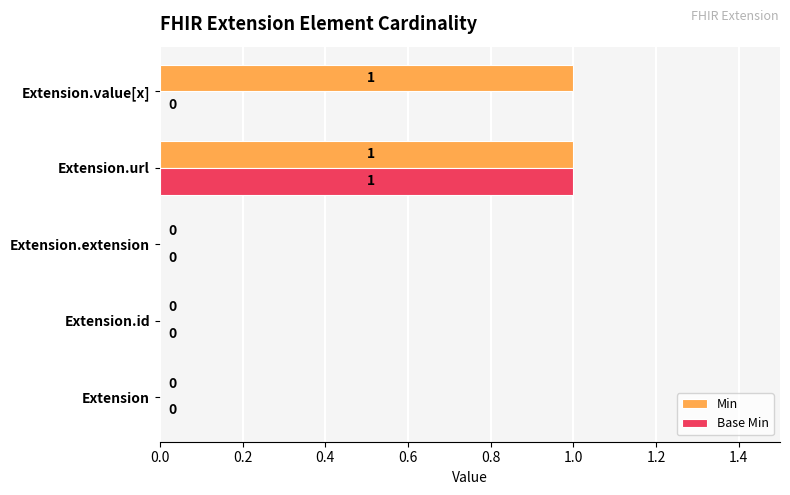

The Base Min series shows 0 at Extension.id. True or false?

True